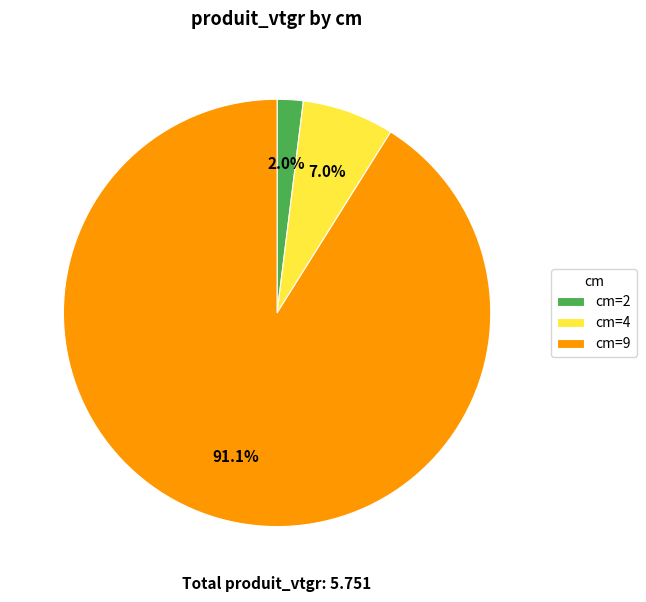

What is the smallest slice in the pie chart?

cm=2